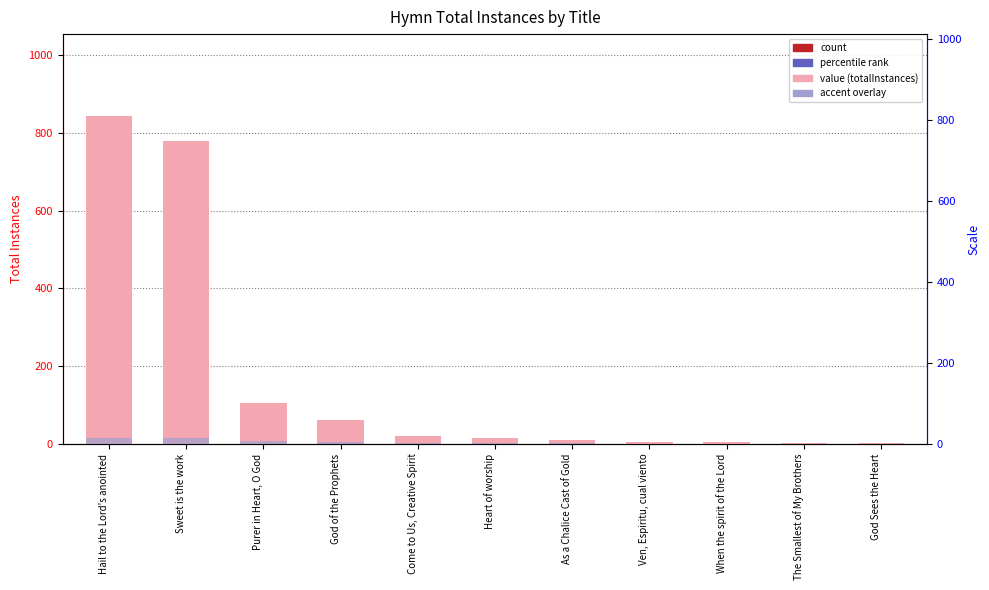

What is the difference between the scaled accent values at Sweet is the work and Heart of worship?

13.9